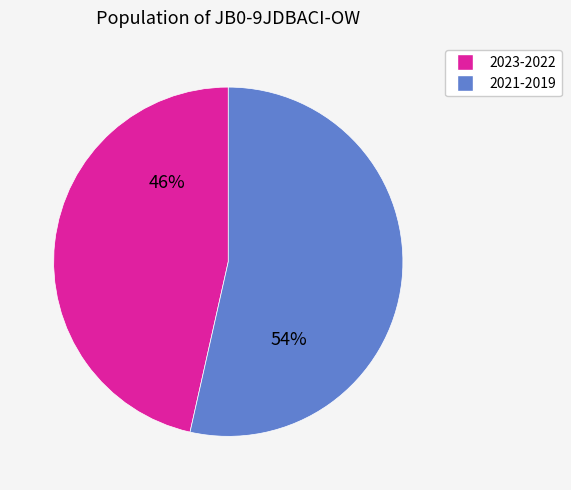

Count the number of slices in the pie.

2